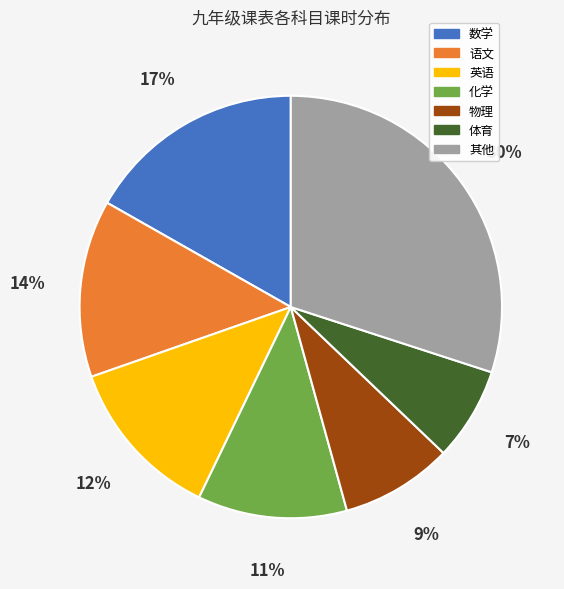

To the nearest percent, what is the average slice percentage?

14%